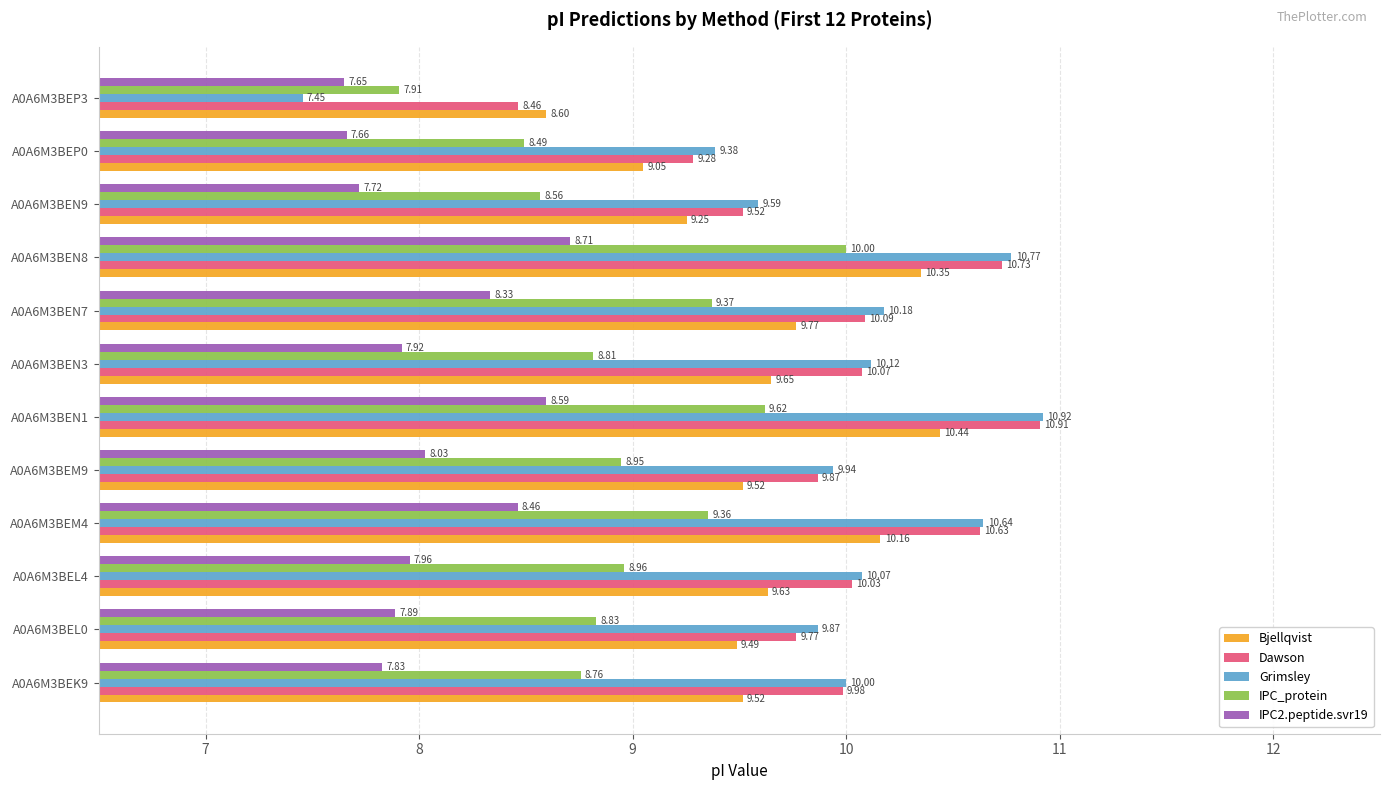

Which series changed the most between A0A6M3BEN7 and A0A6M3BEN8?

Dawson